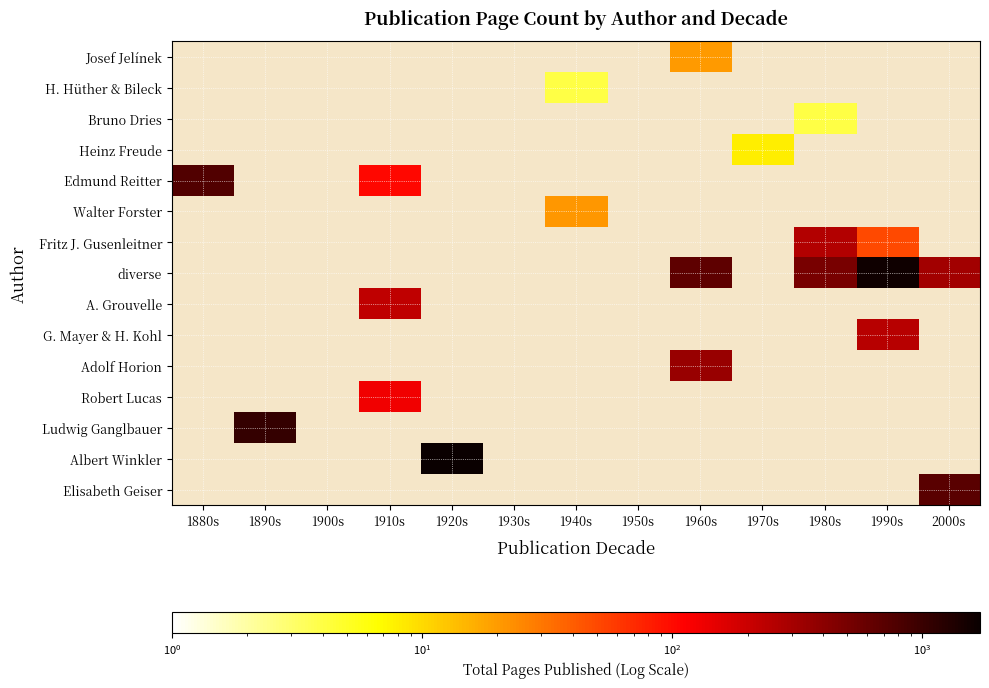

Between 2000s and 1970s, which is larger?

1970s